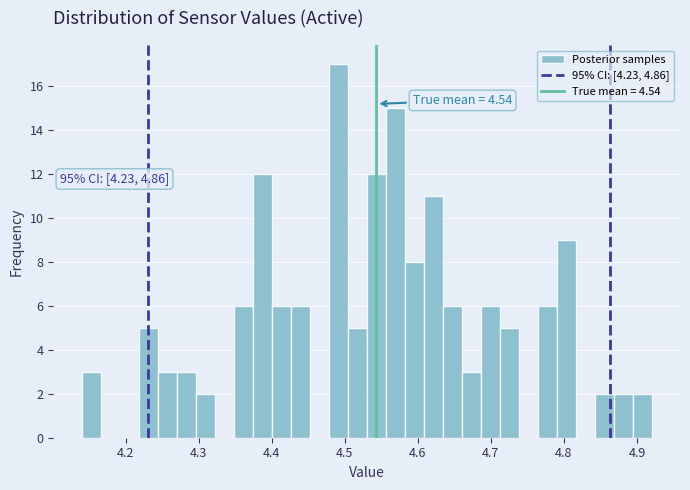

Around what value on the x-axis is the tallest bar? Give the approximate position of its centre, as read against the axis.

4.49